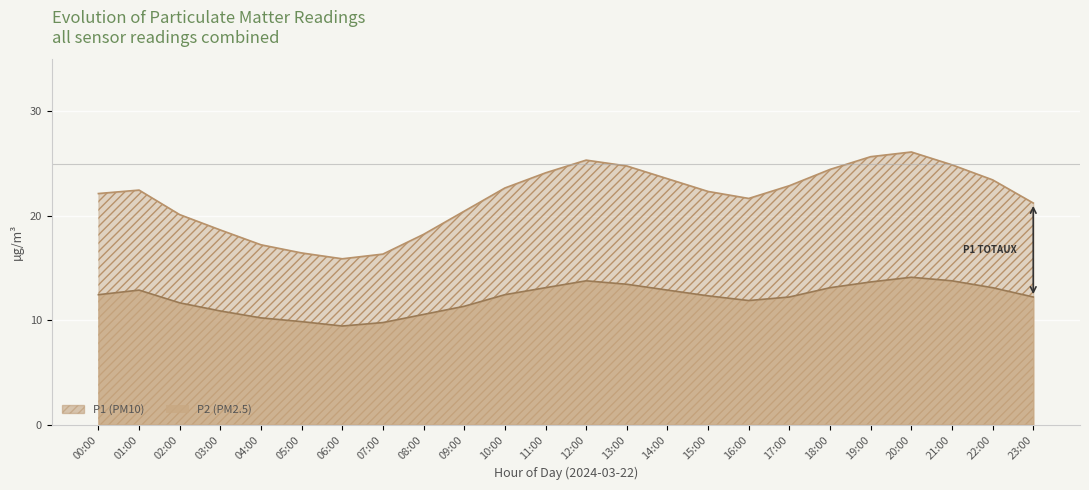

Which series has the widest spread of values?

P1